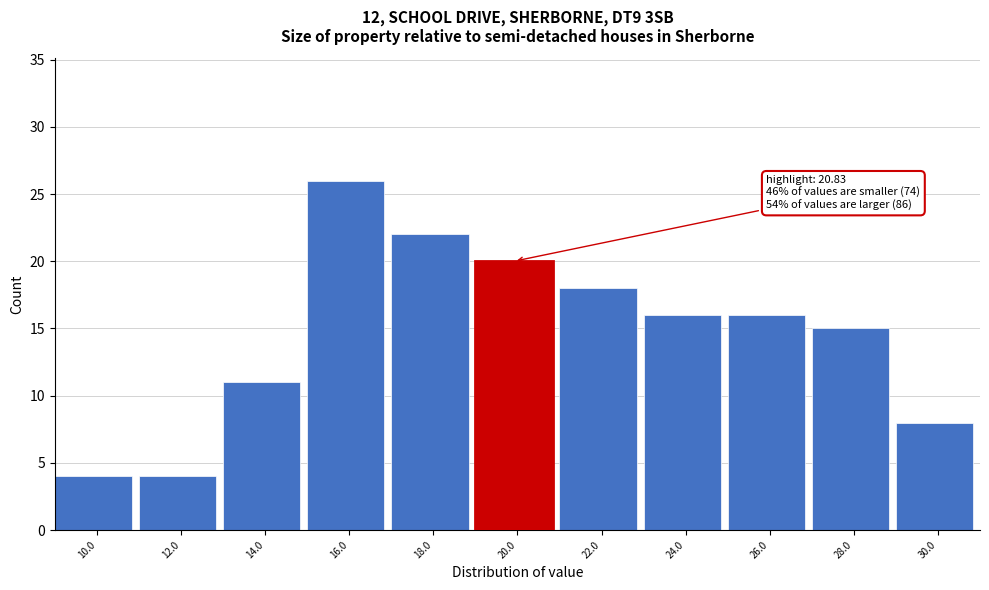

Reading left to right, list all the values displayed in this chart.

4	4	11	26	22	20	18	16	16	15	8